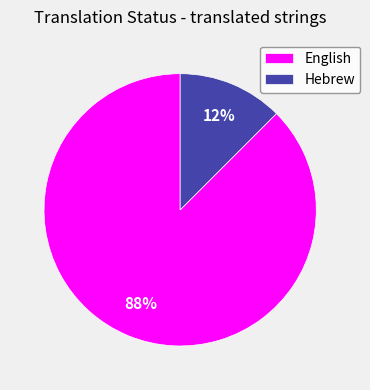

Count the number of slices in the pie.

2